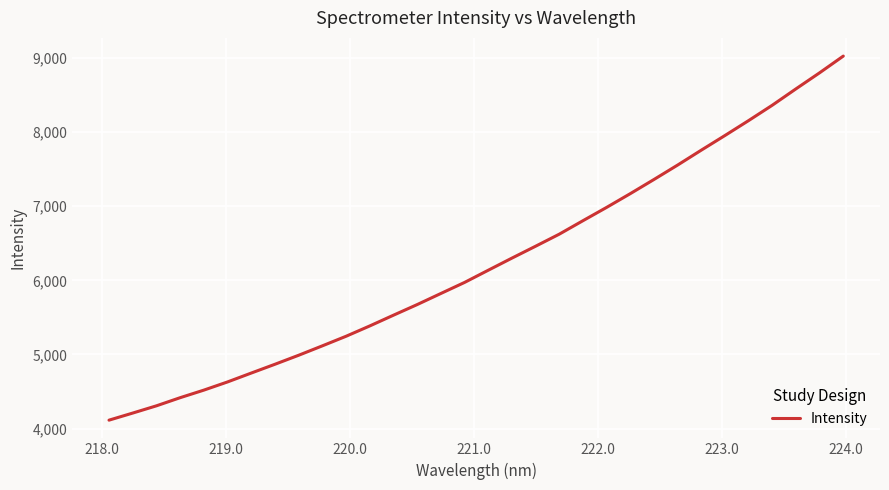

Count the number of data series in this chart.

1